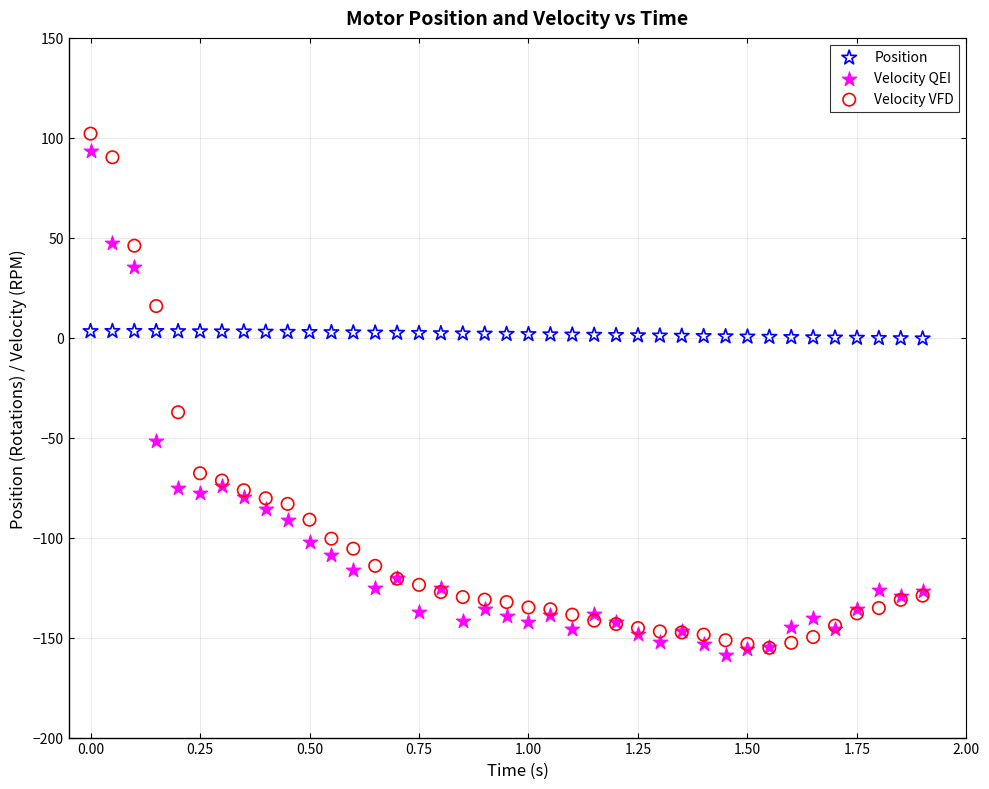

What are all the series names shown in the legend?

Position, Velocity QEI, Velocity VFD